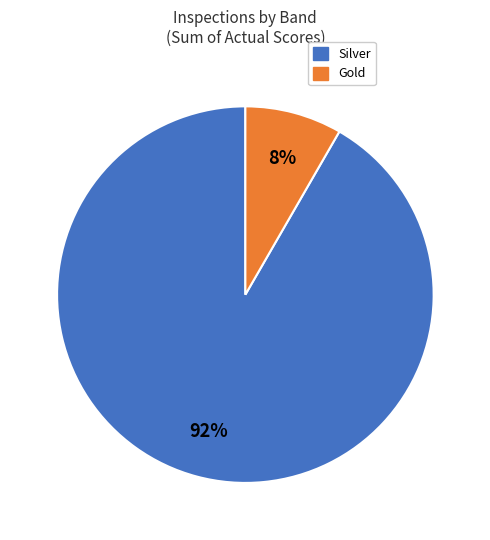

To the nearest percent, what portion does Silver represent?

92%